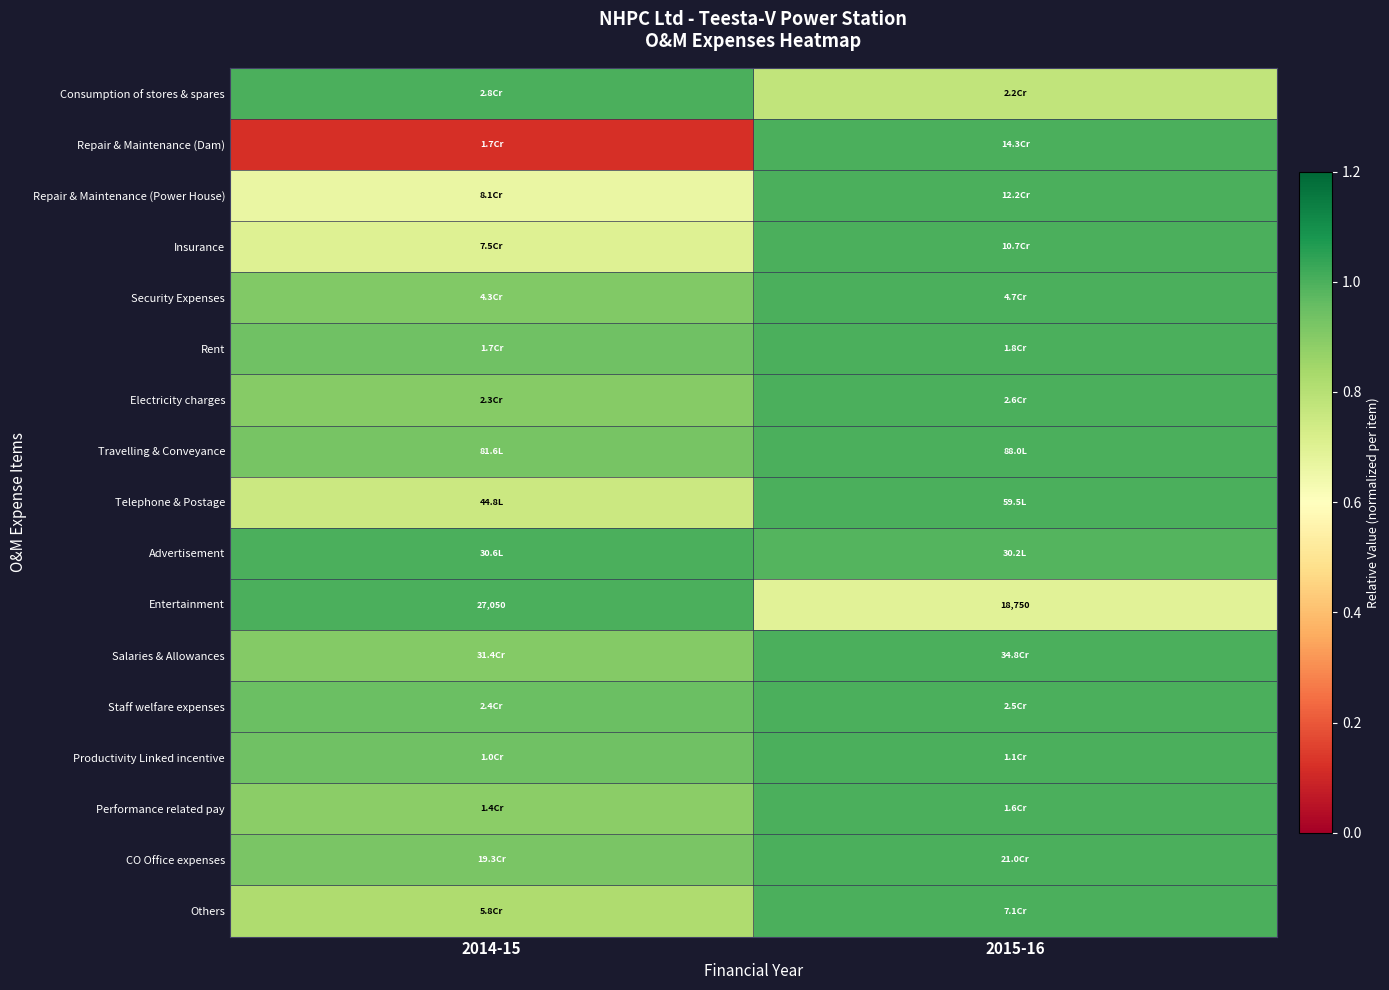

Between 2014-15 and 2015-16, which series saw the biggest shift?

Repair & Maintenance (Dam)